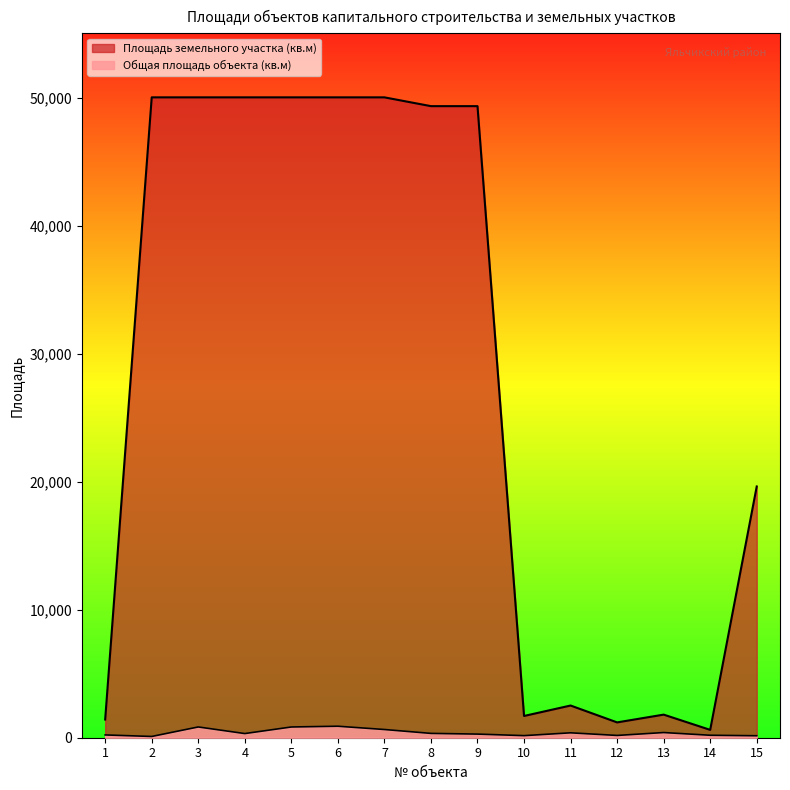

How many lines are shown in the chart?

2